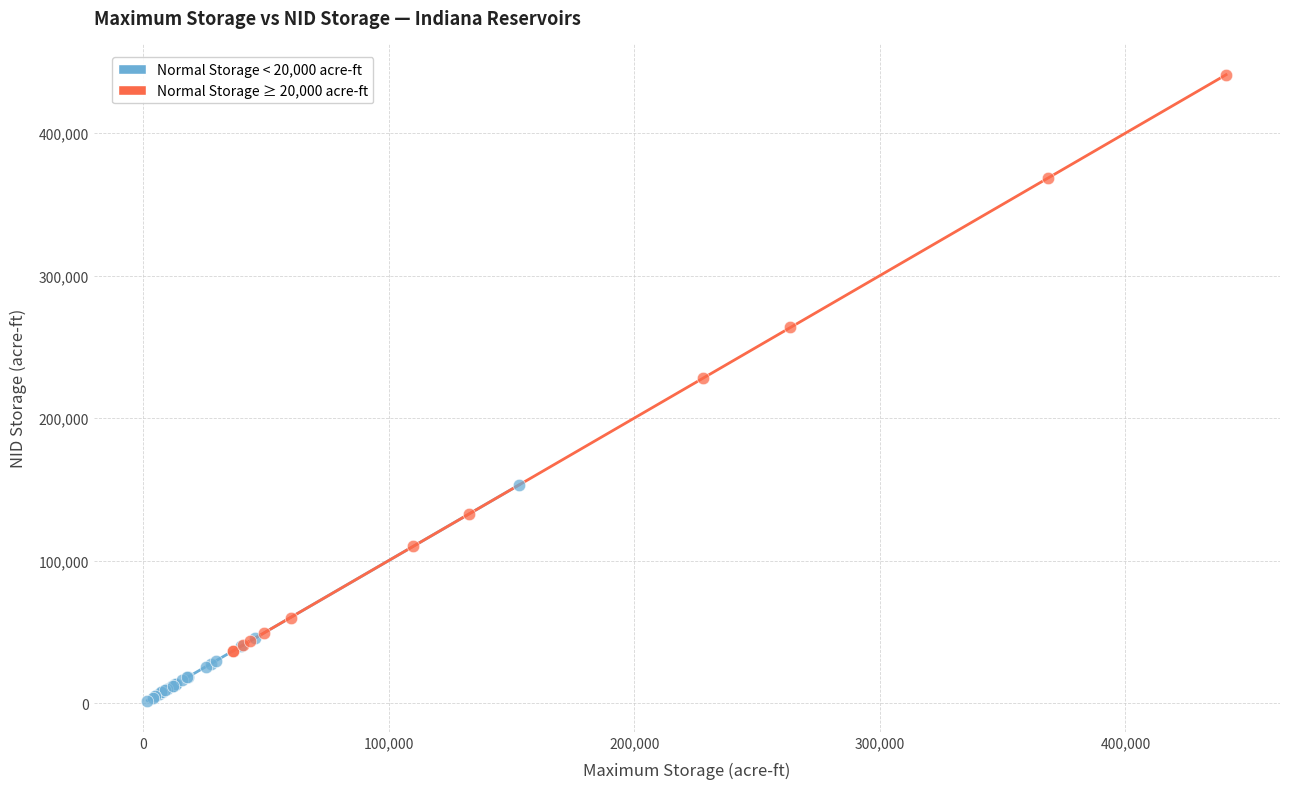

Which series reaches the minimum Y coordinate?

Normal Storage < 20,000 acre-ft